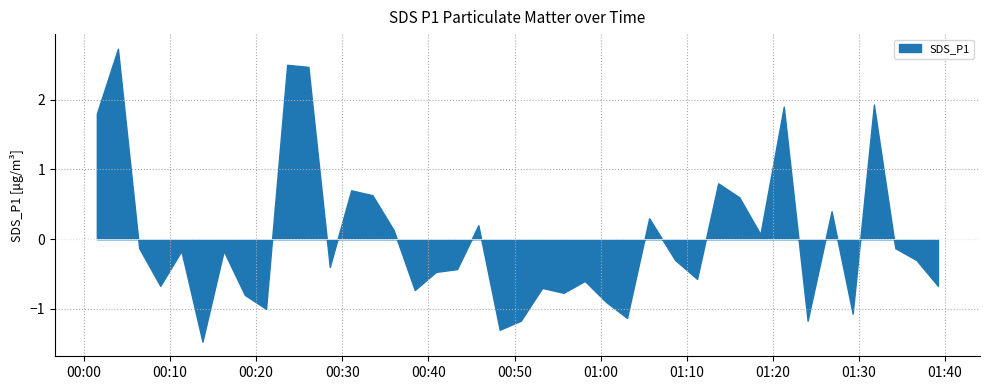

What is the maximum value shown in the chart?

2.7